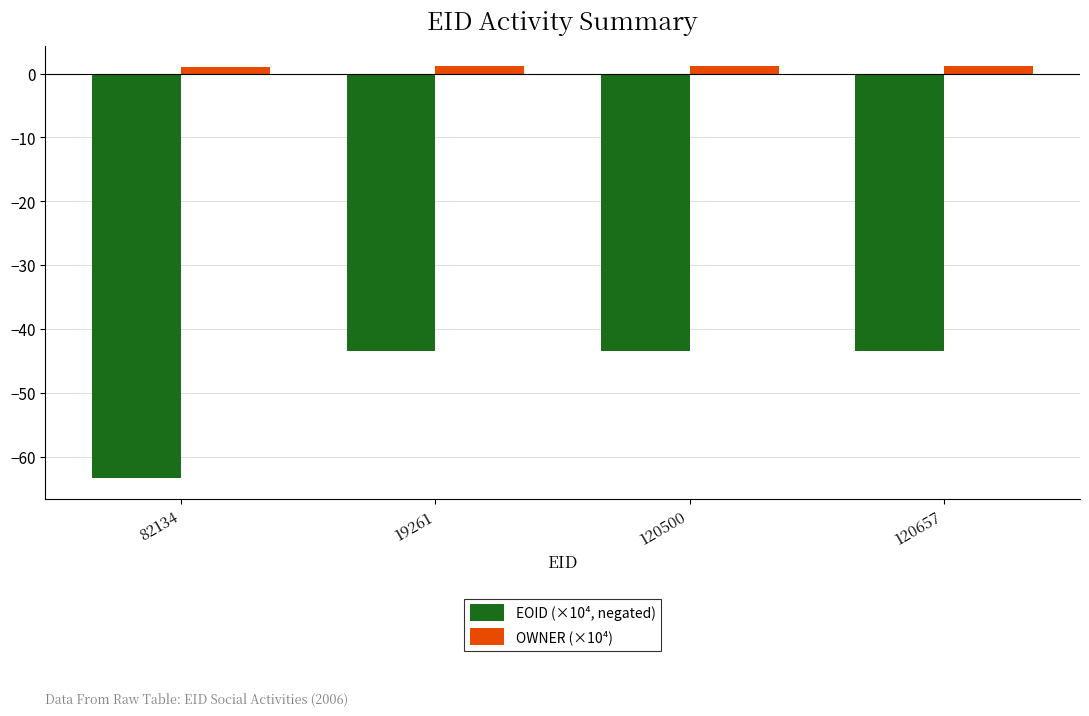

Reading left to right, transcribe all the data shown in this chart.

EOID (×10⁴, negated): 82134=-63.4	19261=-43.5	120500=-43.5	120657=-43.5
OWNER (×10⁴): 82134=1.1	19261=1.1	120500=1.1	120657=1.1